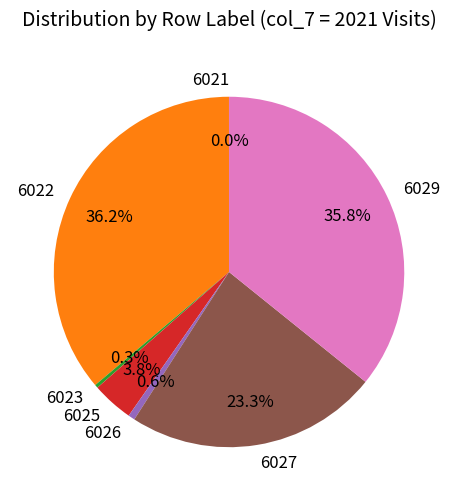

Is the sum of 6023 and 6027 greater than half?

No